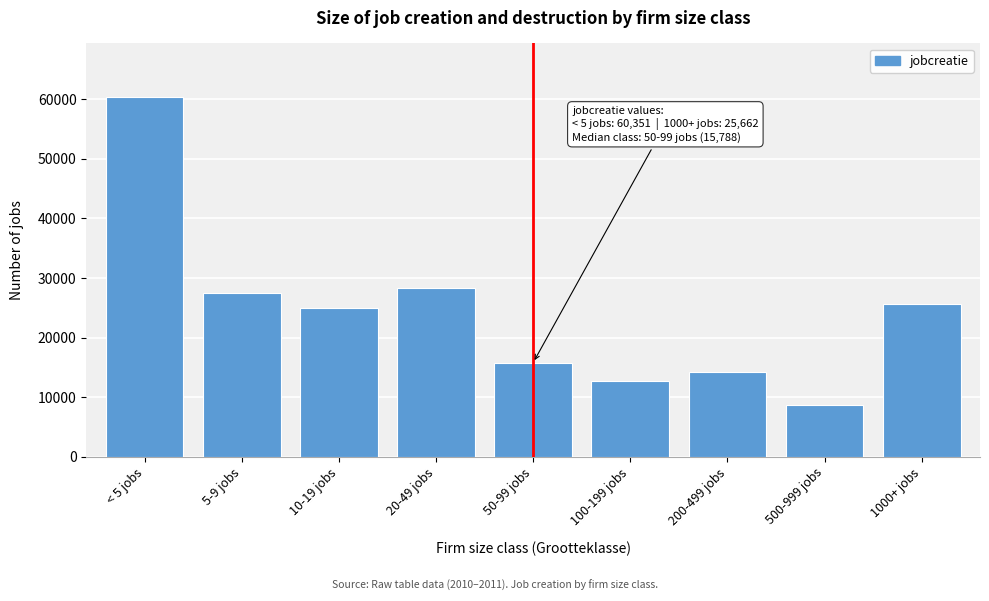

Reading left to right, what are all the values shown in this chart?

60351	27512	25024	28350	15788	12739	14226	8592	25662